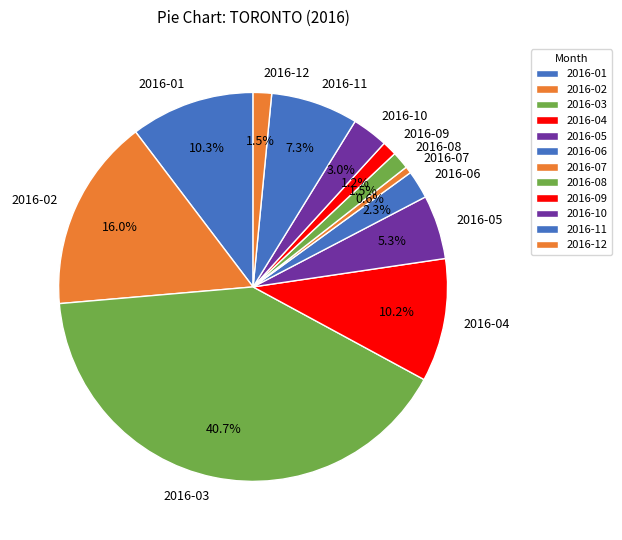

What is the largest slice in the pie chart?

2016-03